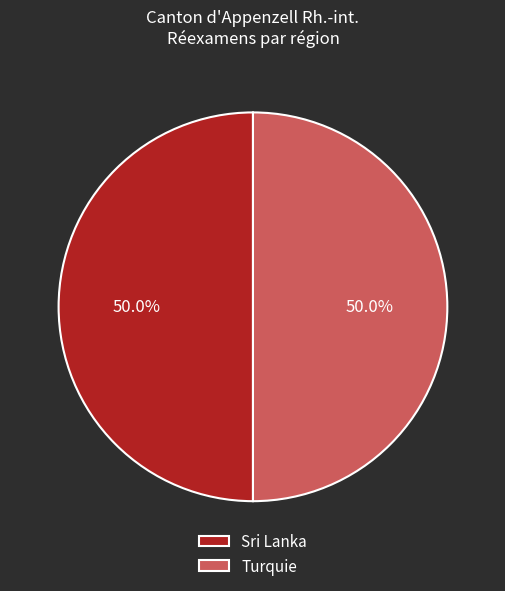

Approximately how many times larger is the value at Turquie compared to Sri Lanka?

1.0